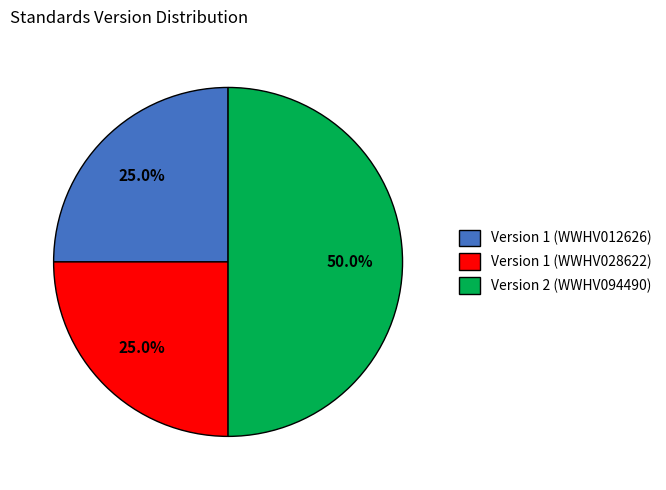

Approximately how many times larger is the value at Version 1 (WWHV028622) compared to Version 1 (WWHV012626)?

1.0